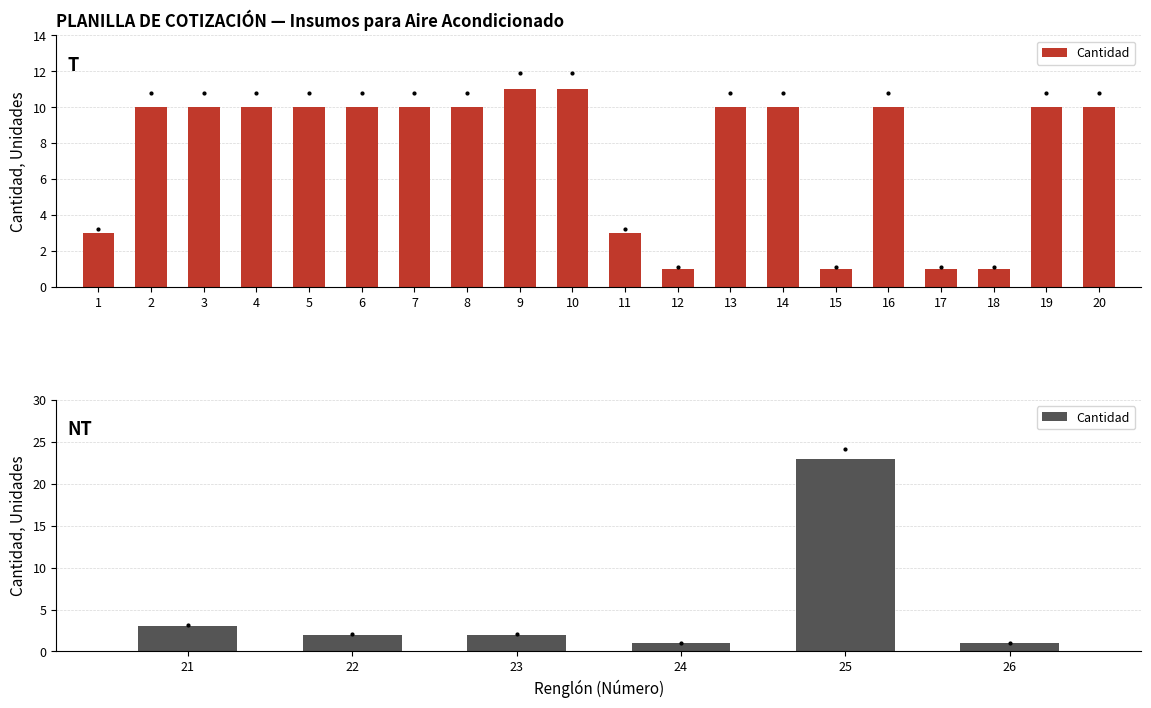

What is the greatest value displayed?

23